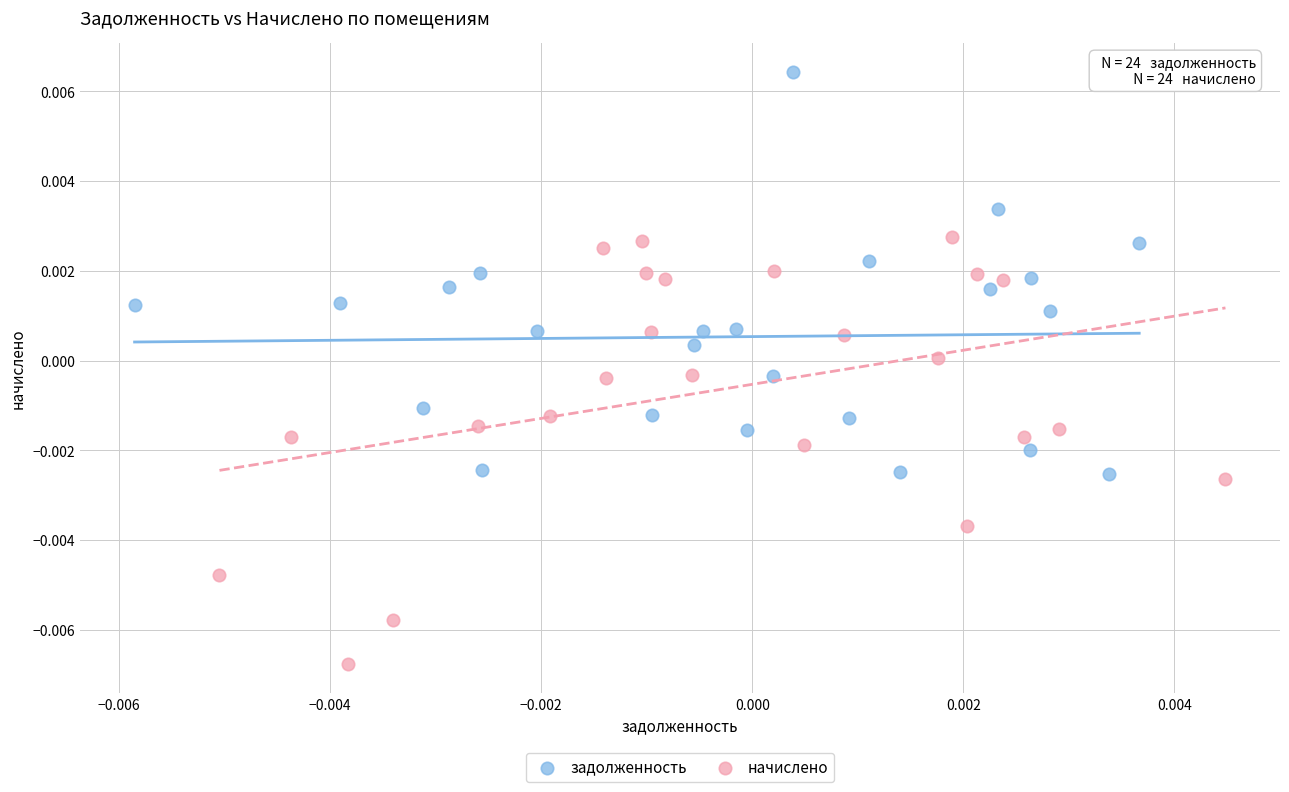

Which series contains the lowest Y value?

начислено